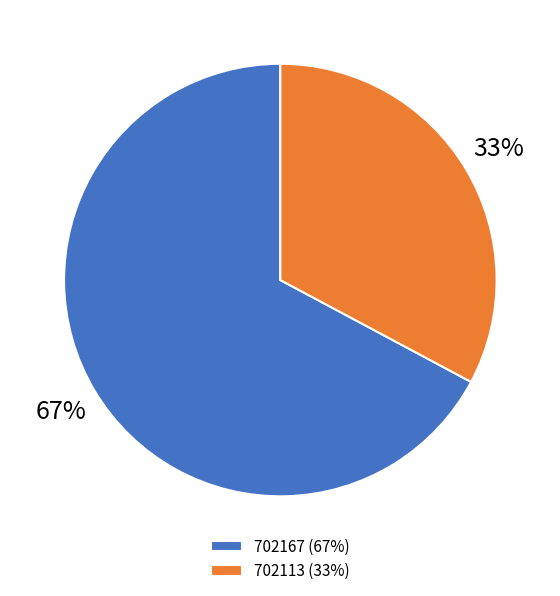

Is it true that 702167 is 67% of the pie?

True